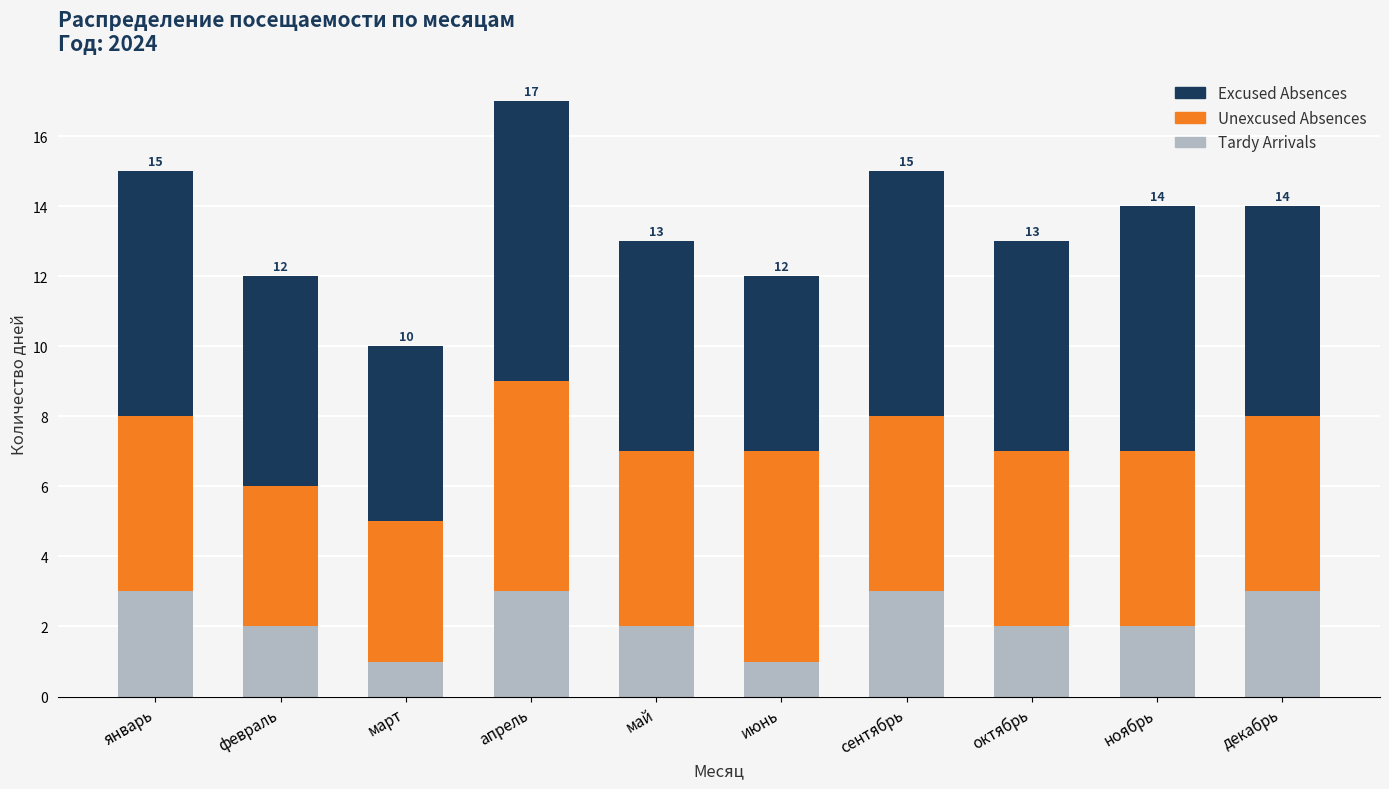

Is it true that Tardy Arrivals equals 1 at май?

False